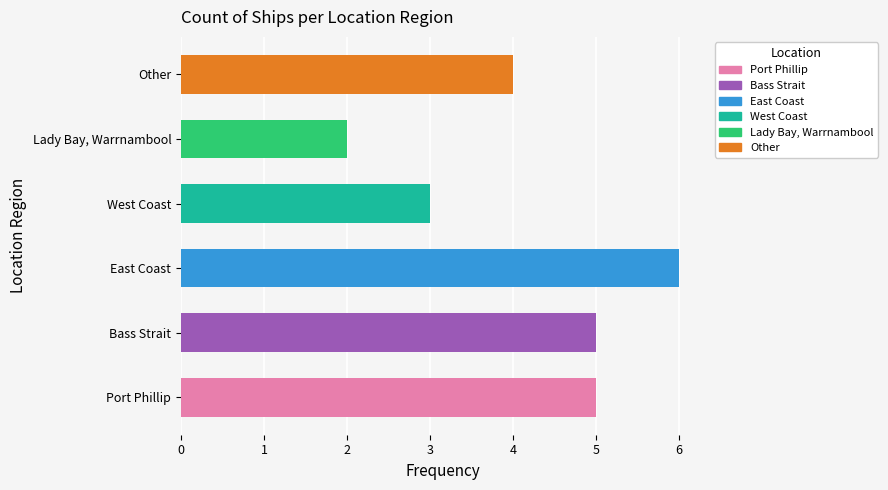

Is it true that the value at Bass Strait is 7?

False